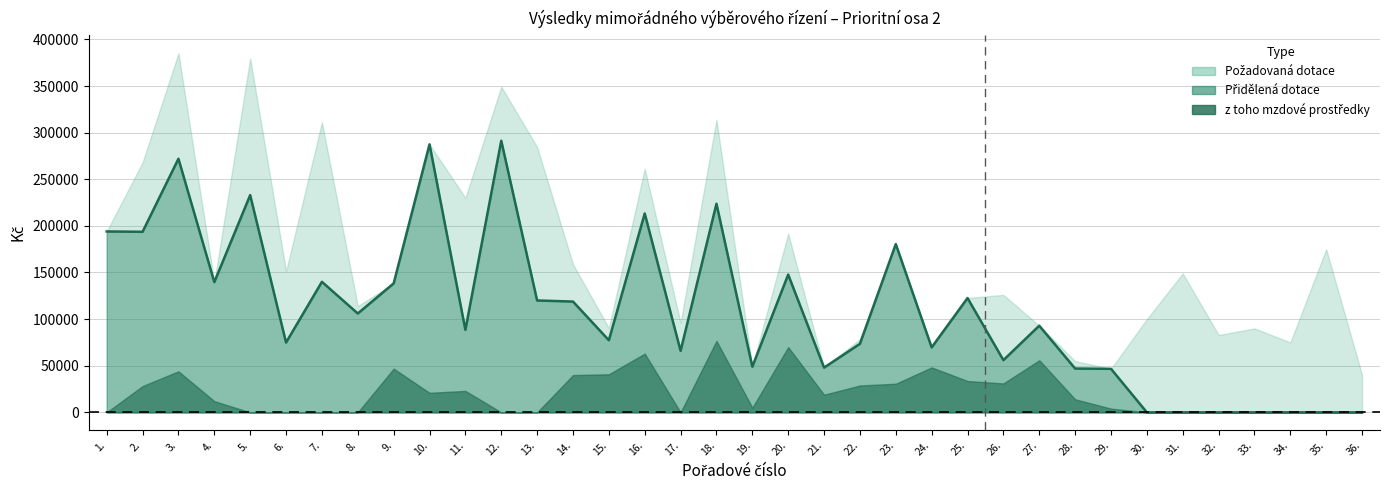

Where does the z toho mzdové prostředky series first go above 14000?

2.